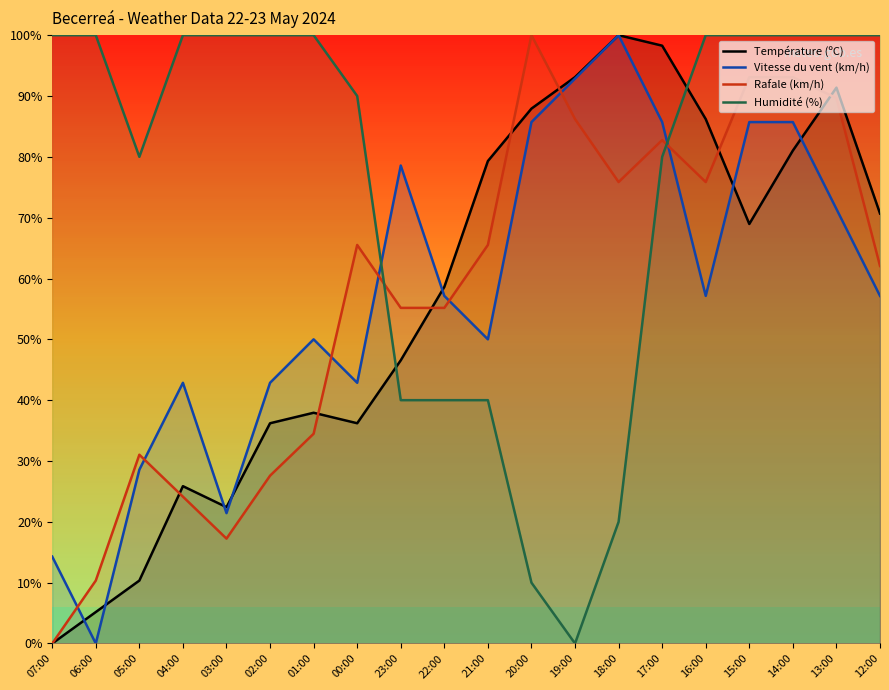

Between 03:00 and 12:00, which series saw the biggest shift?

Température (ºC)